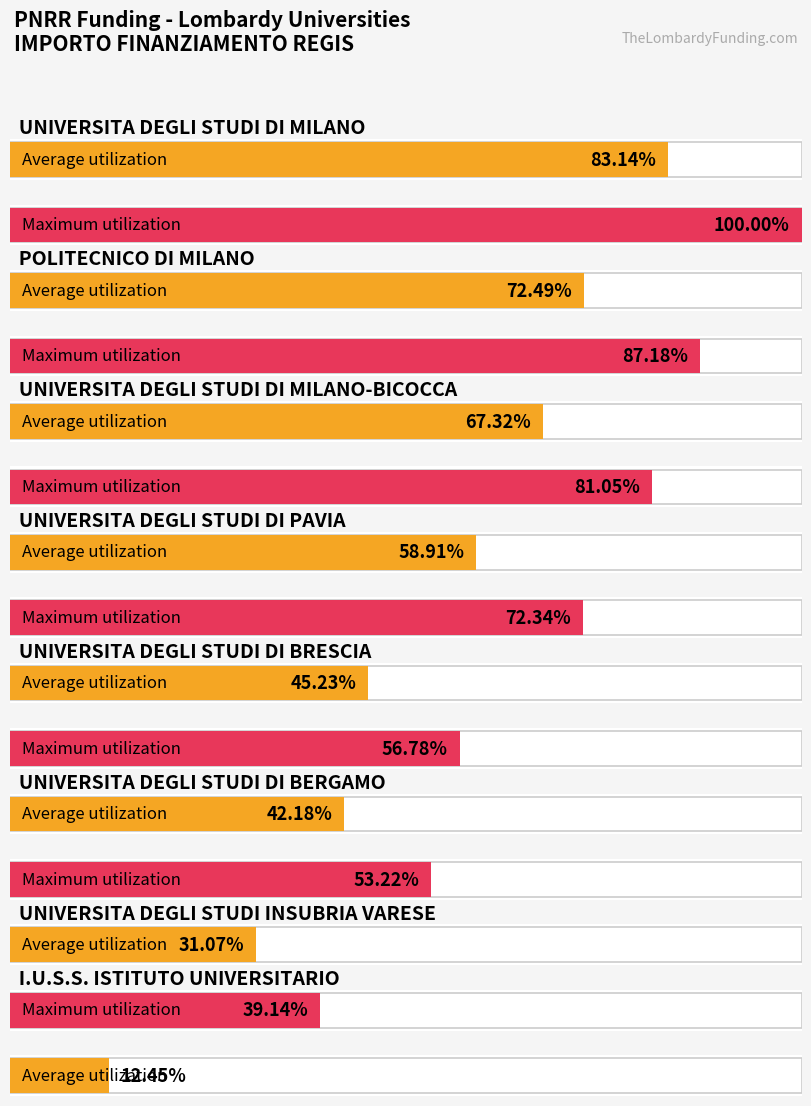

How many data points in Average utilization are above 10267188?

3